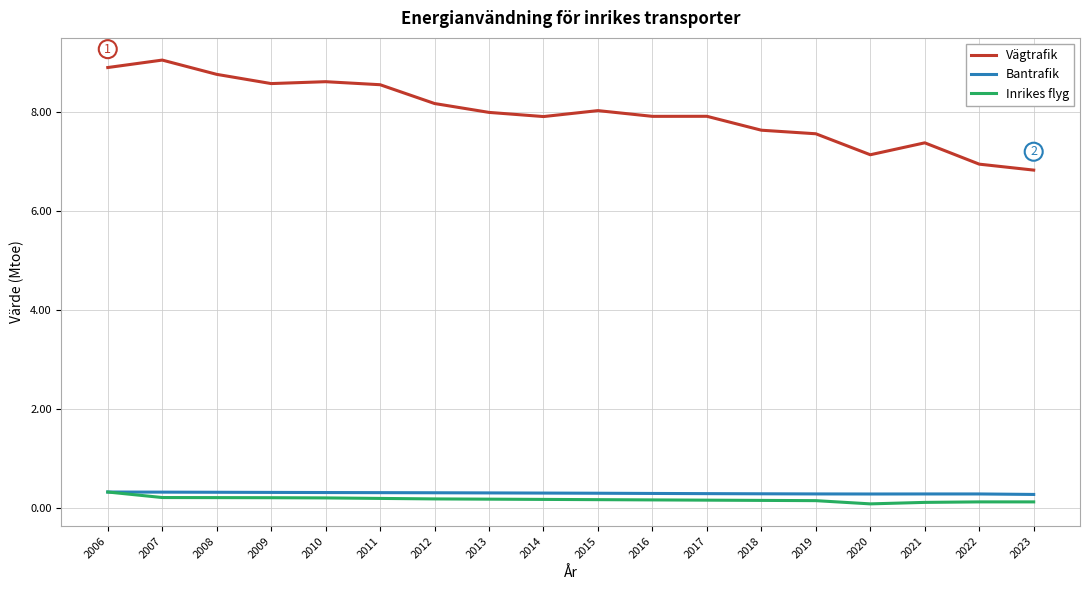

True or false: Inrikes flyg and Vägtrafik cross at least once.

False